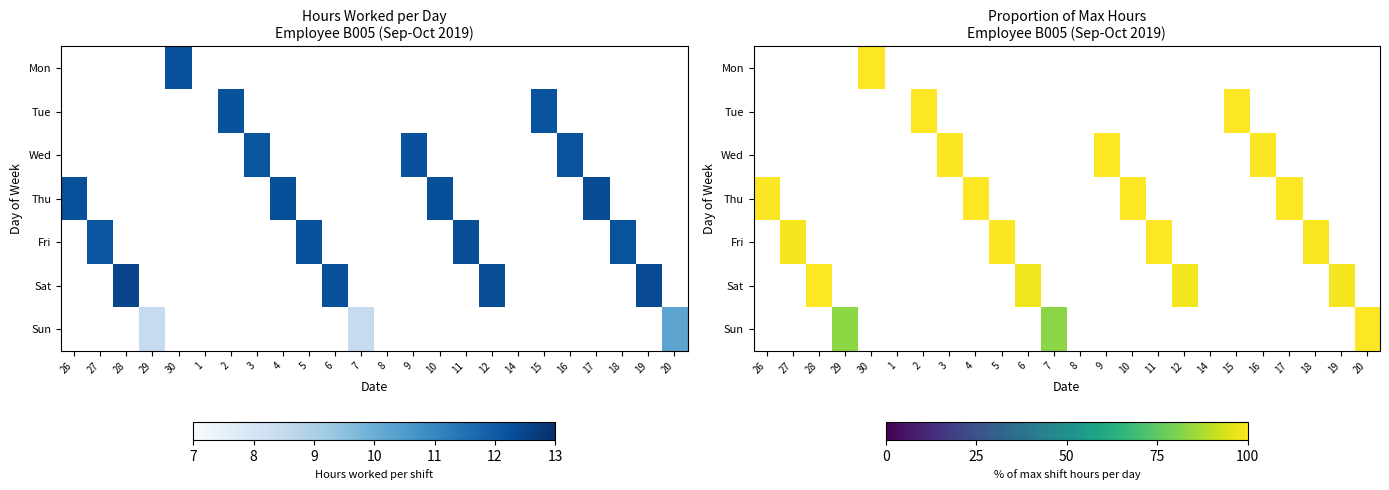

The value of Mon at 2 is 0.0. True or false?

True